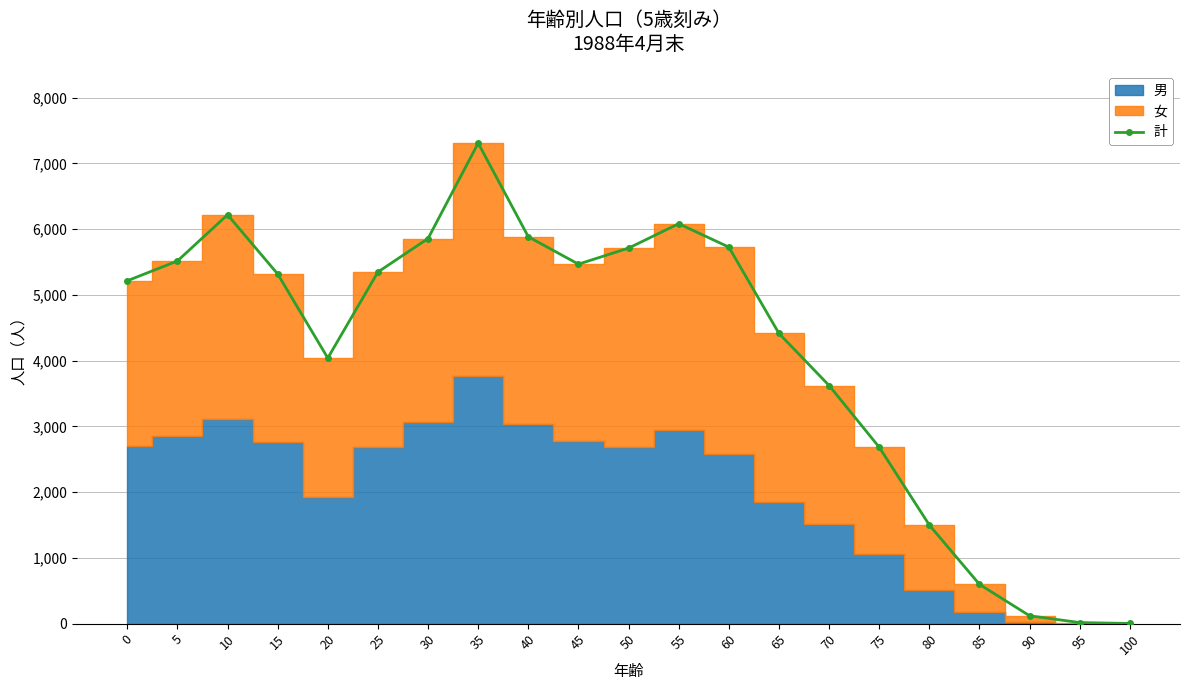

How many values are below 5319?

10